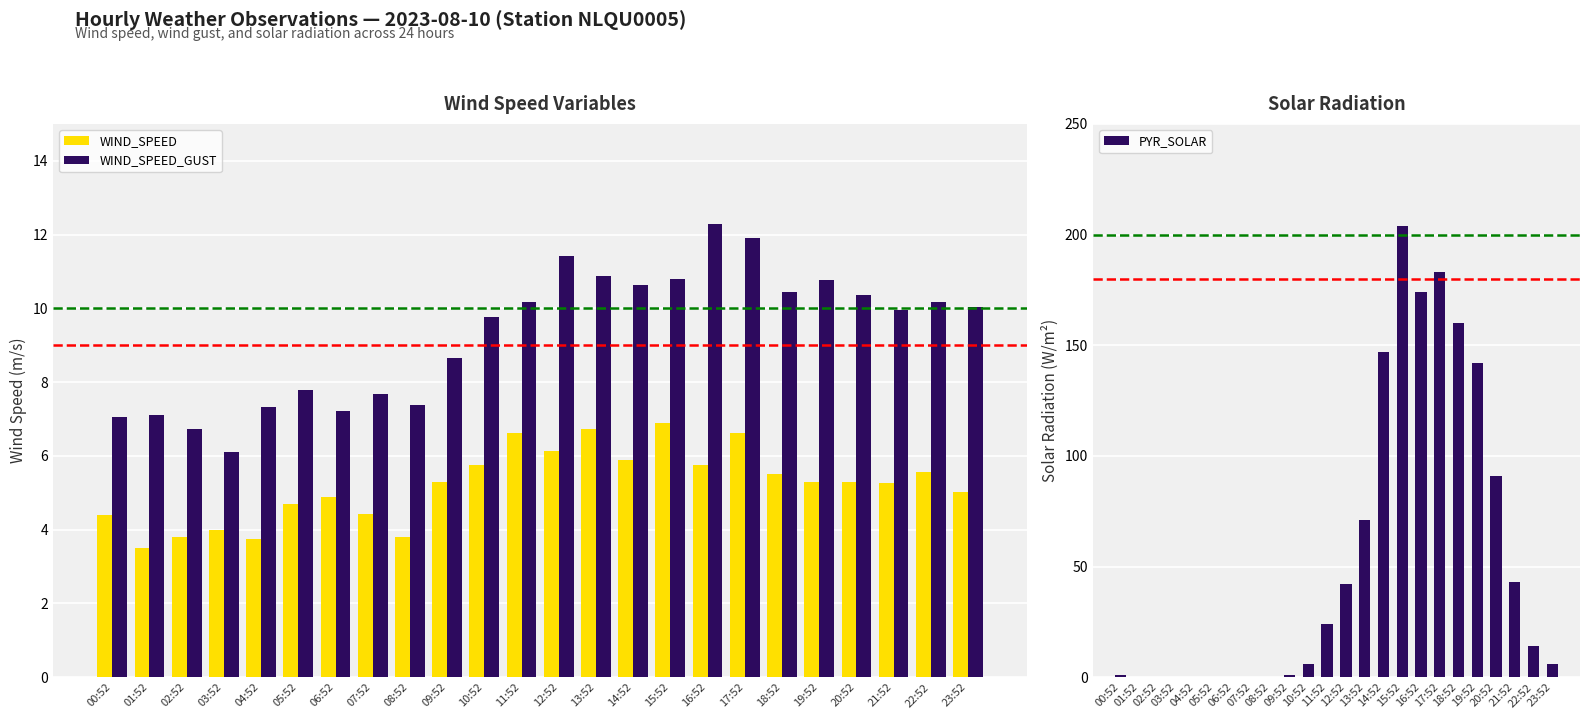

What is the total value across all series at 23:52?

21.1